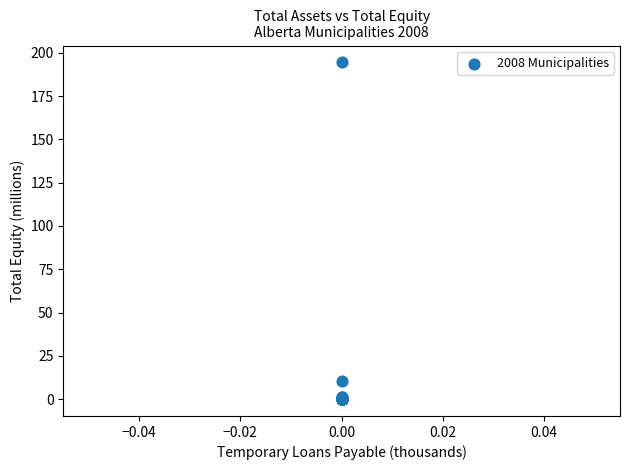

What Y value in the scatter plot is closest to 97?

10.7